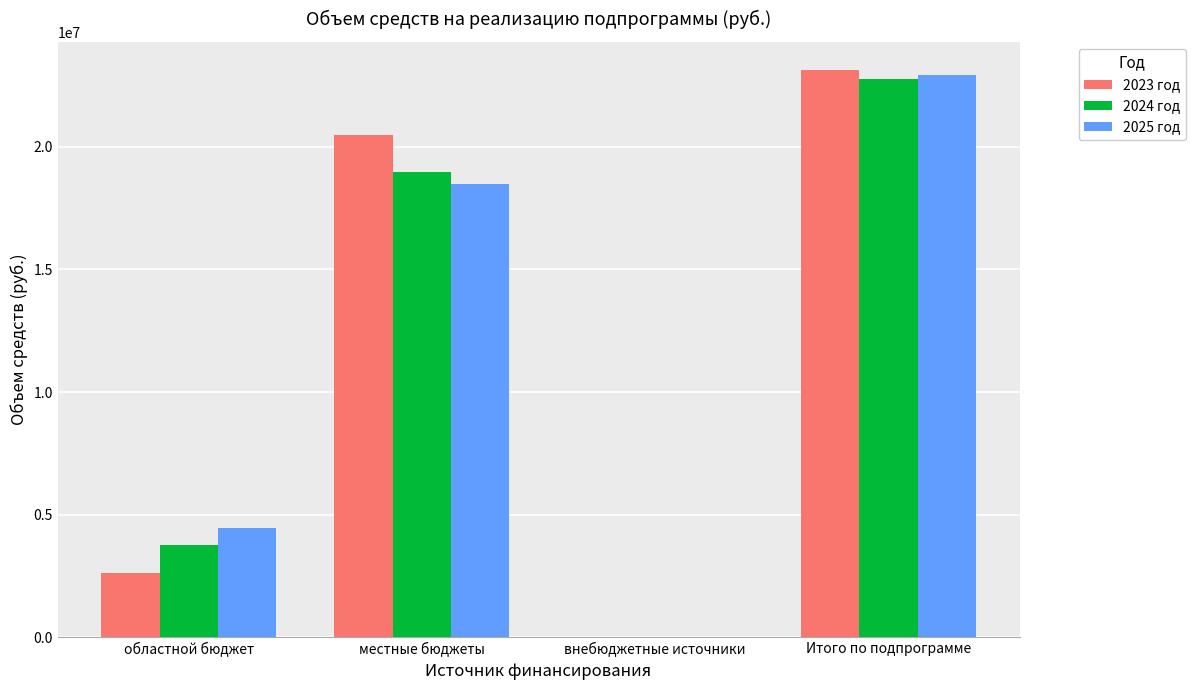

What are all the series names shown in the legend?

2023 год, 2024 год, 2025 год